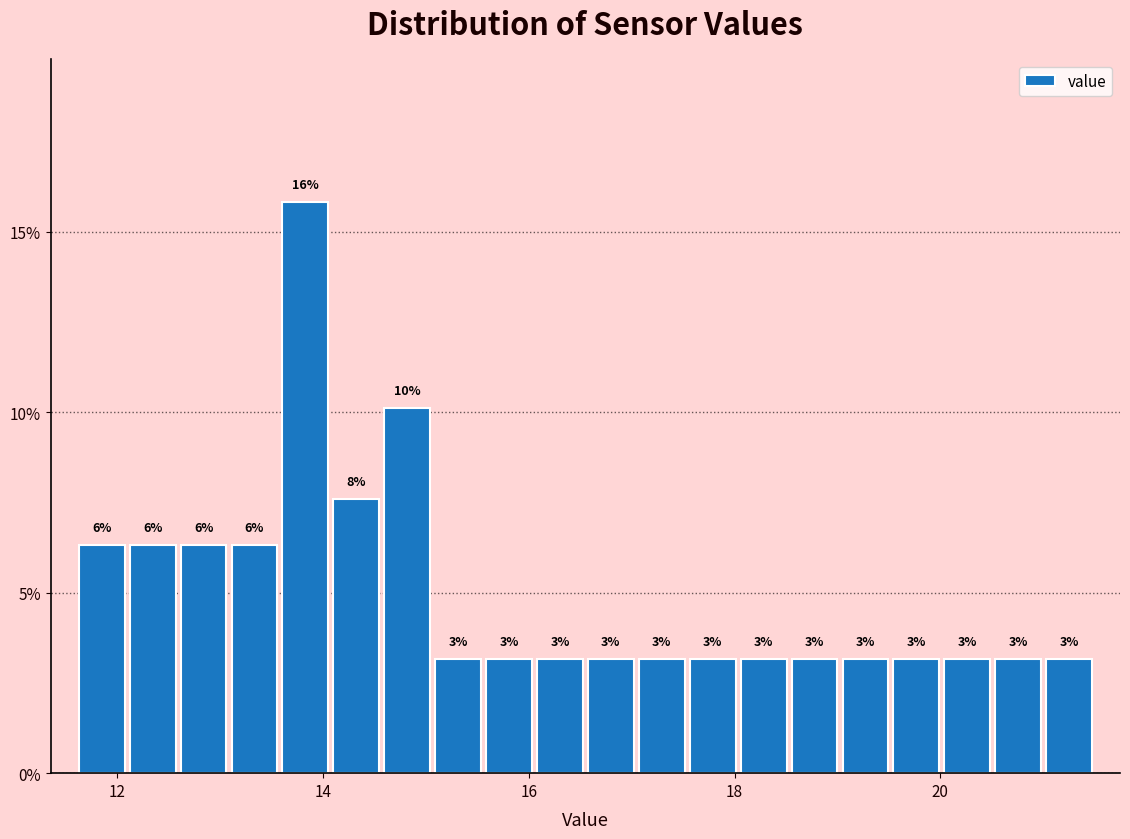

Around what value on the x-axis is the tallest bar? Give the approximate position of its centre, as read against the axis.

13.8